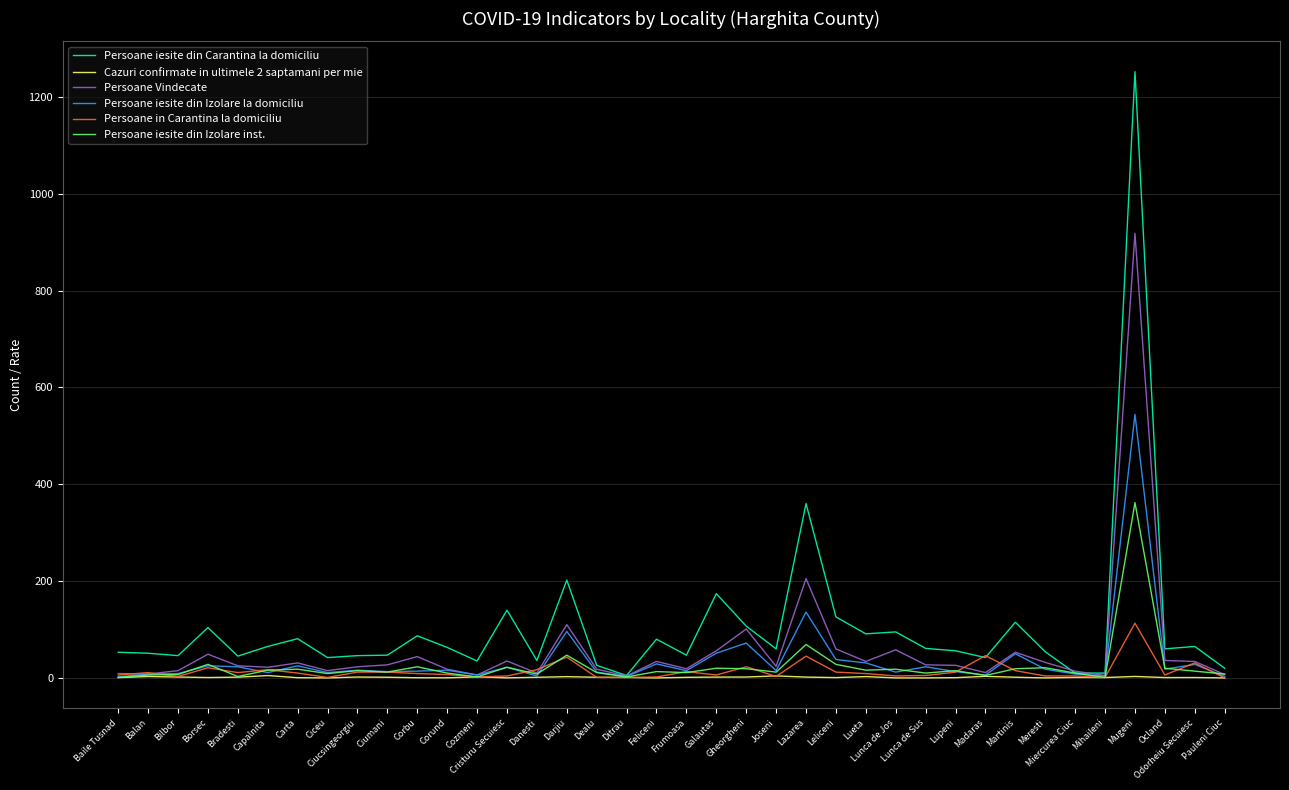

List the series in order of their peak value, highest first.

Persoane iesite din Carantina la domiciliu, Persoane Vindecate, Persoane iesite din Izolare la domiciliu, Persoane iesite din Izolare inst., Persoane in Carantina la domiciliu, Cazuri confirmate in ultimele 2 saptamani per mie